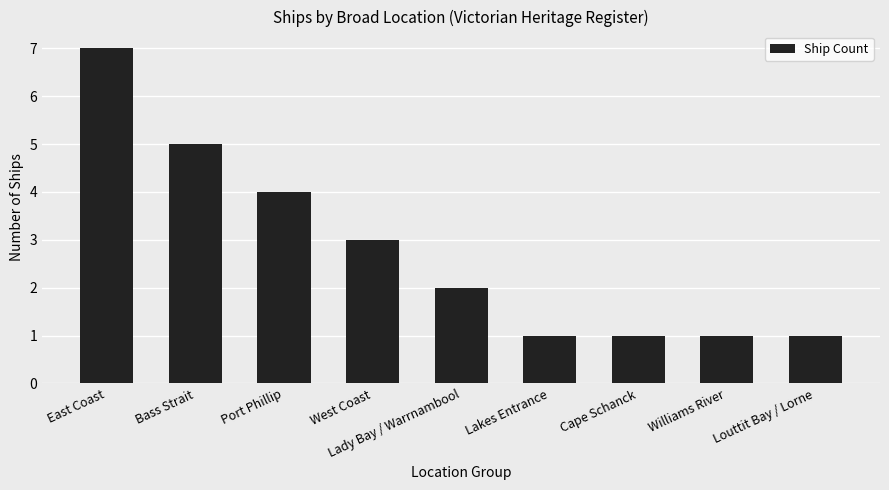

What is the maximum value shown in the chart?

7